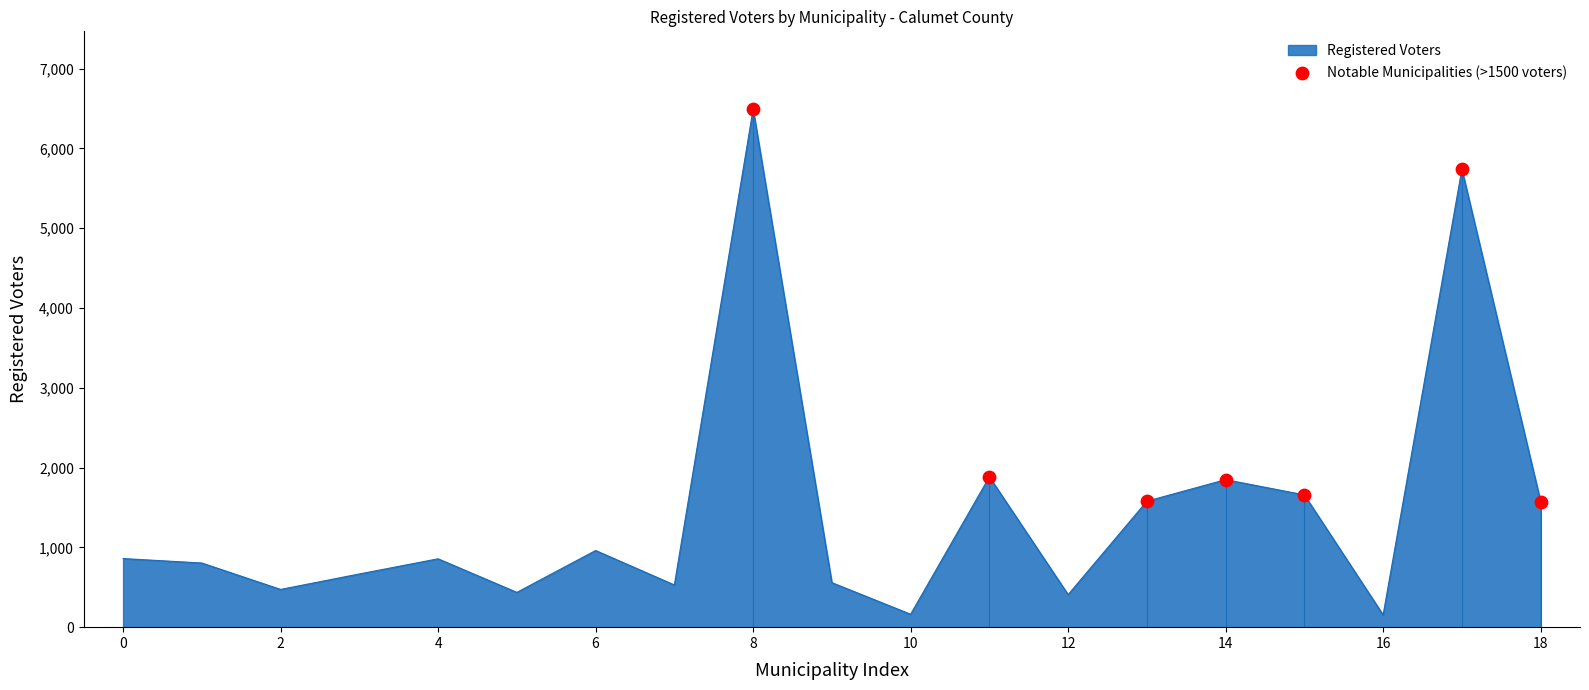

What is the greatest value displayed?

6494